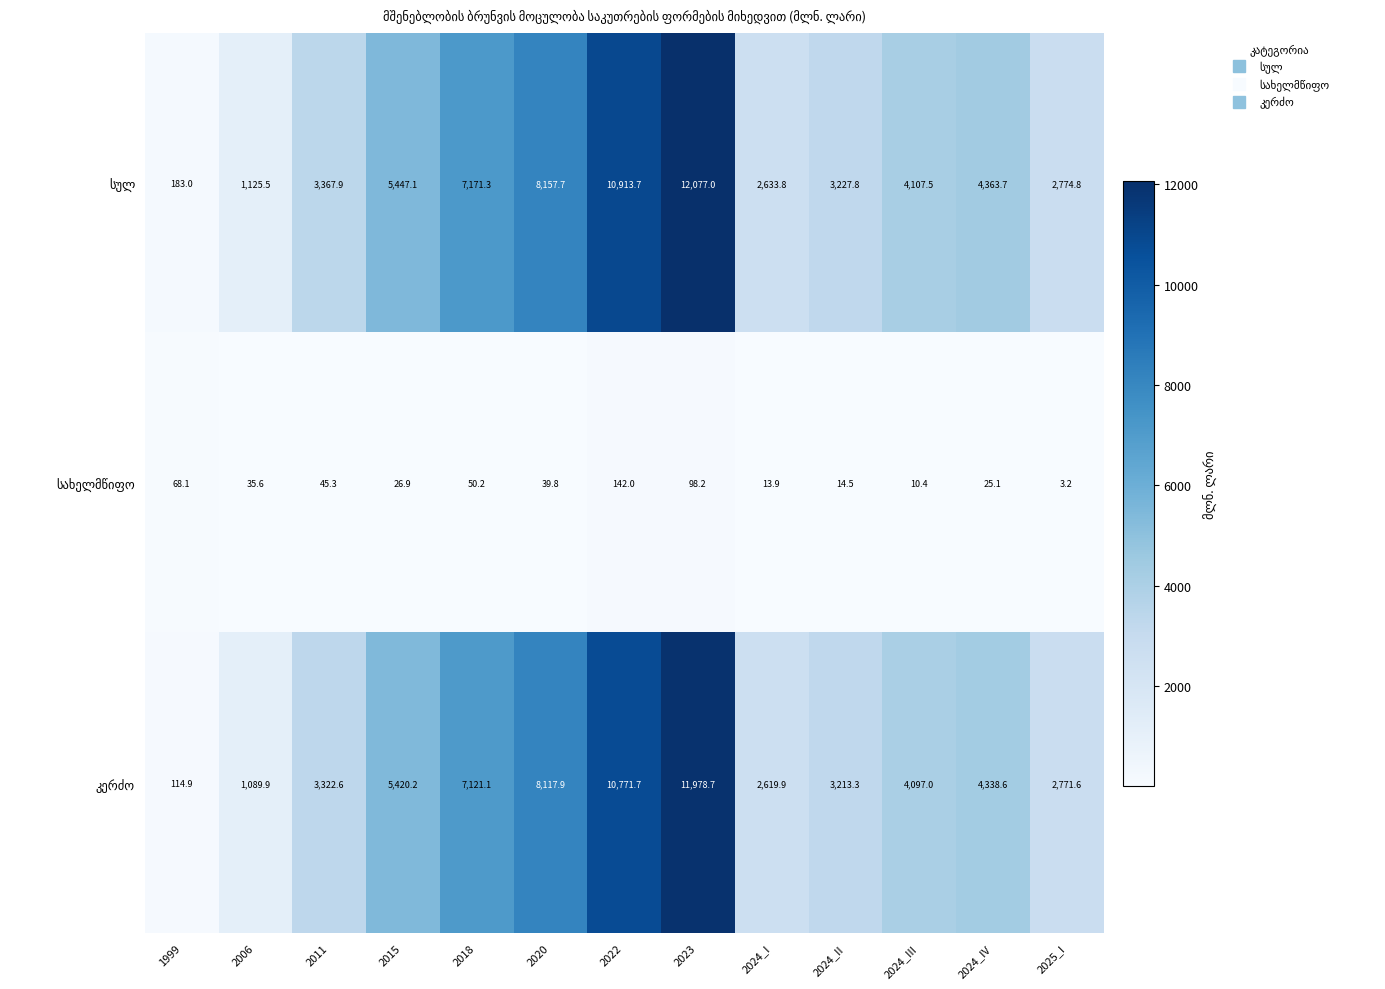

Which label corresponds to the smallest value in the chart?

2025_I